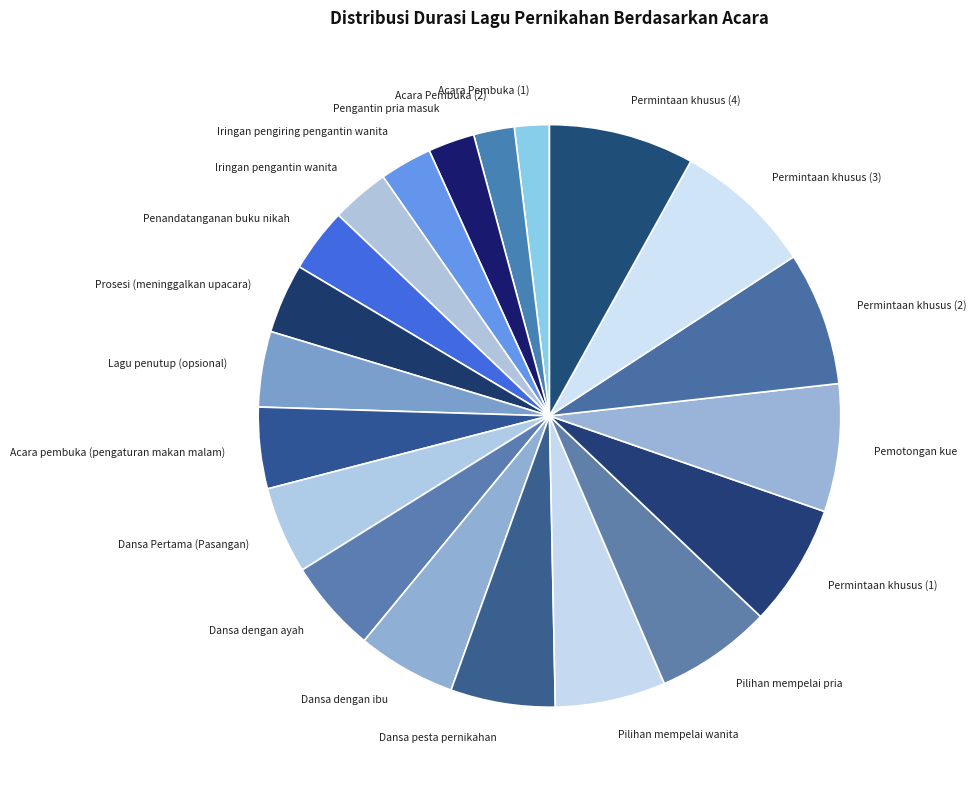

Combined, do Permintaan khusus (1) and Dansa pesta pernikahan account for over 50%?

No